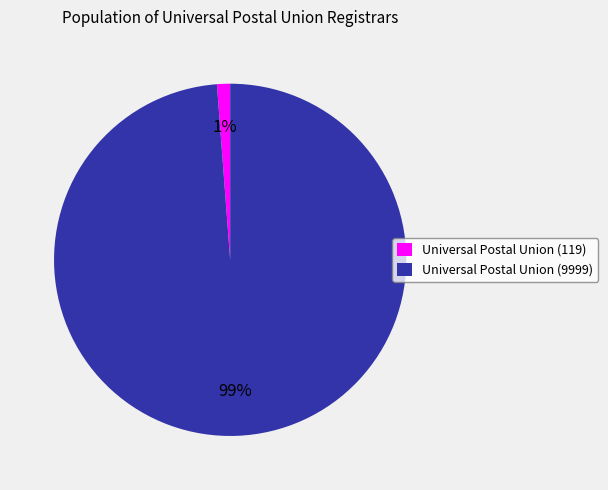

Which has a higher value, Universal Postal Union (119) or Universal Postal Union (9999)?

Universal Postal Union (9999)